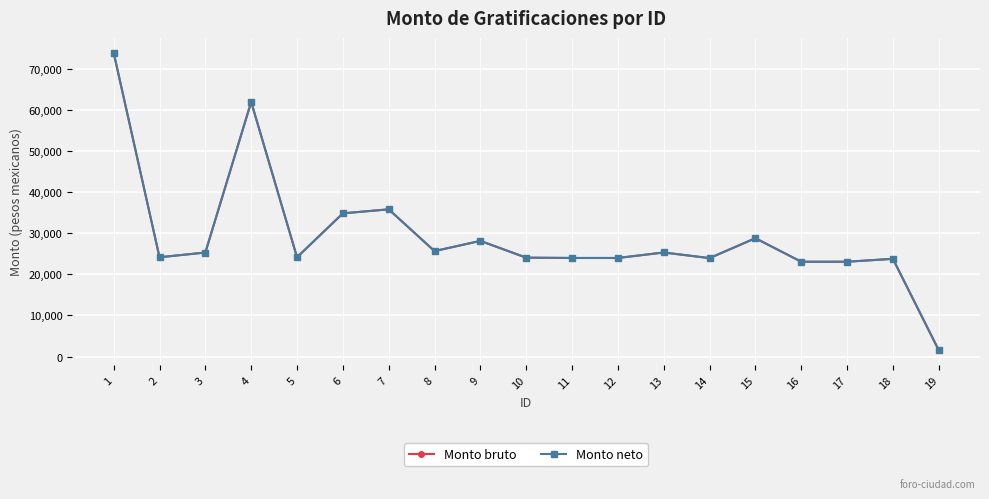

Is this an area chart (filled region under the line)?

No